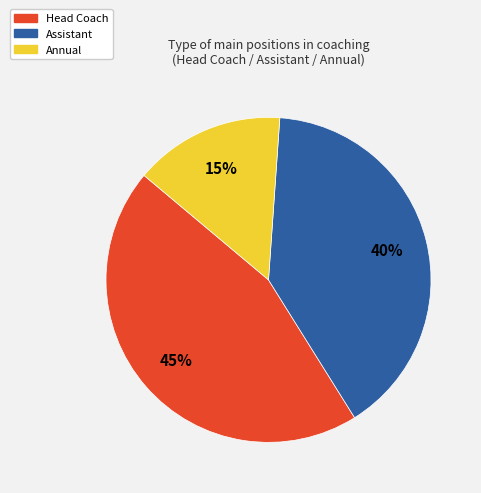

Does Annual represent more than half of the total?

No